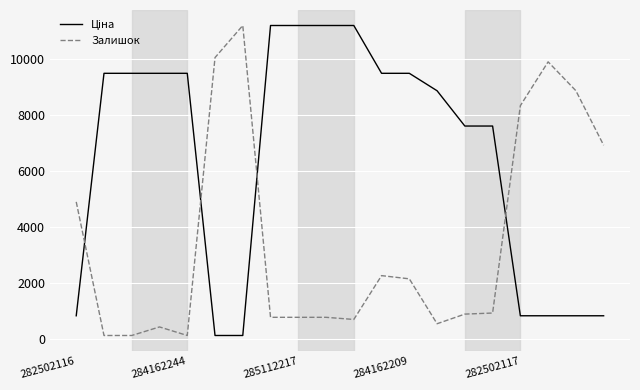

What is the maximum value shown in the chart?

11188.2